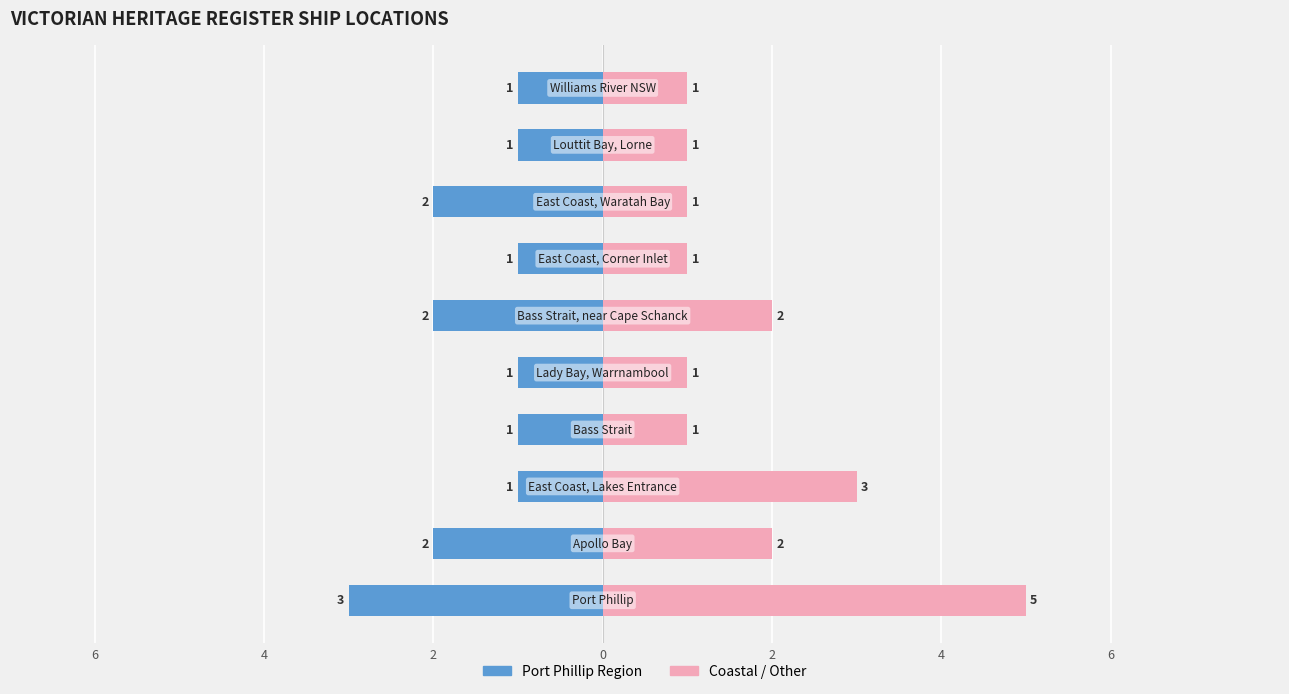

Reading left to right, transcribe all the data shown in this chart.

Port Phillip Region: -3	-2	-1	-1	-1	-2	-1	-2	-1	-1
Coastal / Other: 5	2	3	1	1	2	1	1	1	1